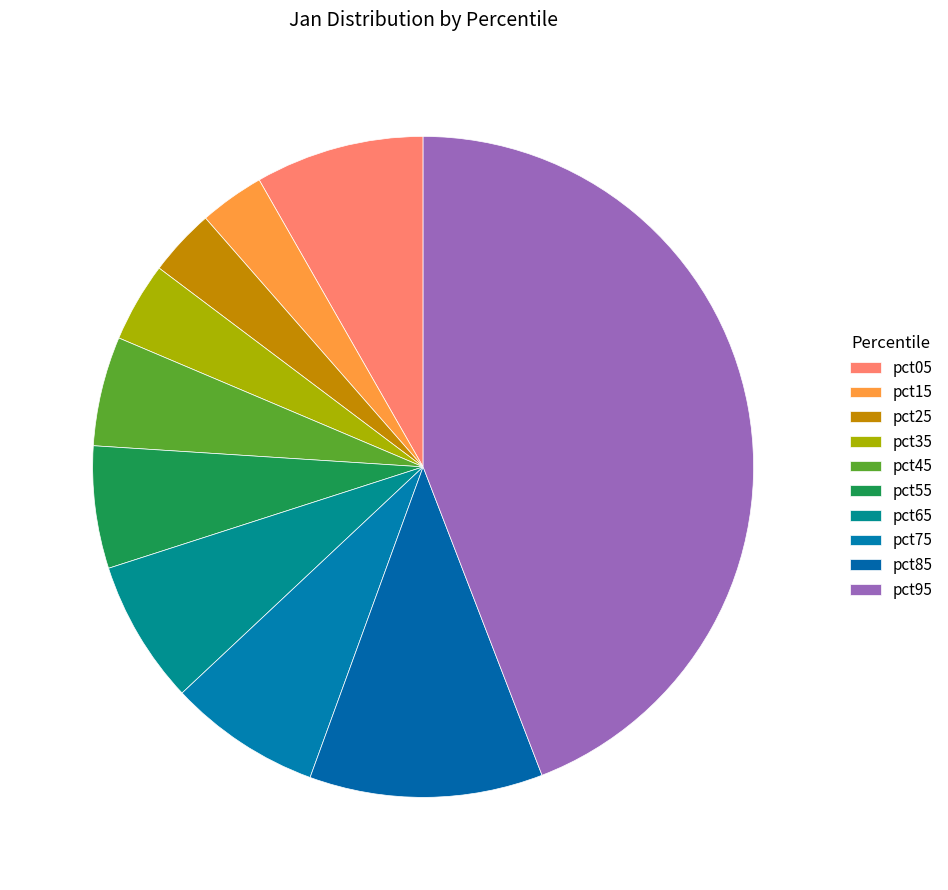

How many segments does this pie chart have?

10